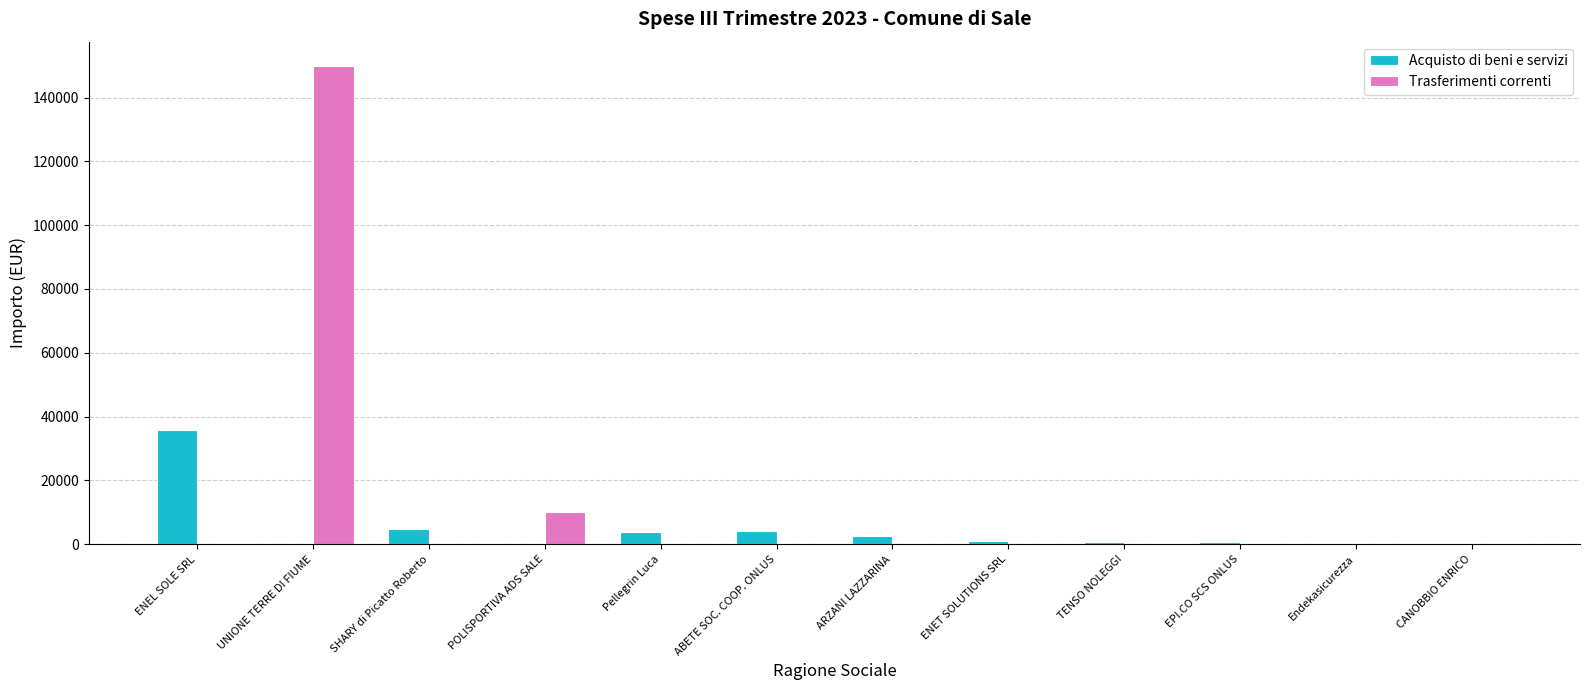

True or false: Trasferimenti correnti has a value of 10125.0 at POLISPORTIVA ADS SALE.

True